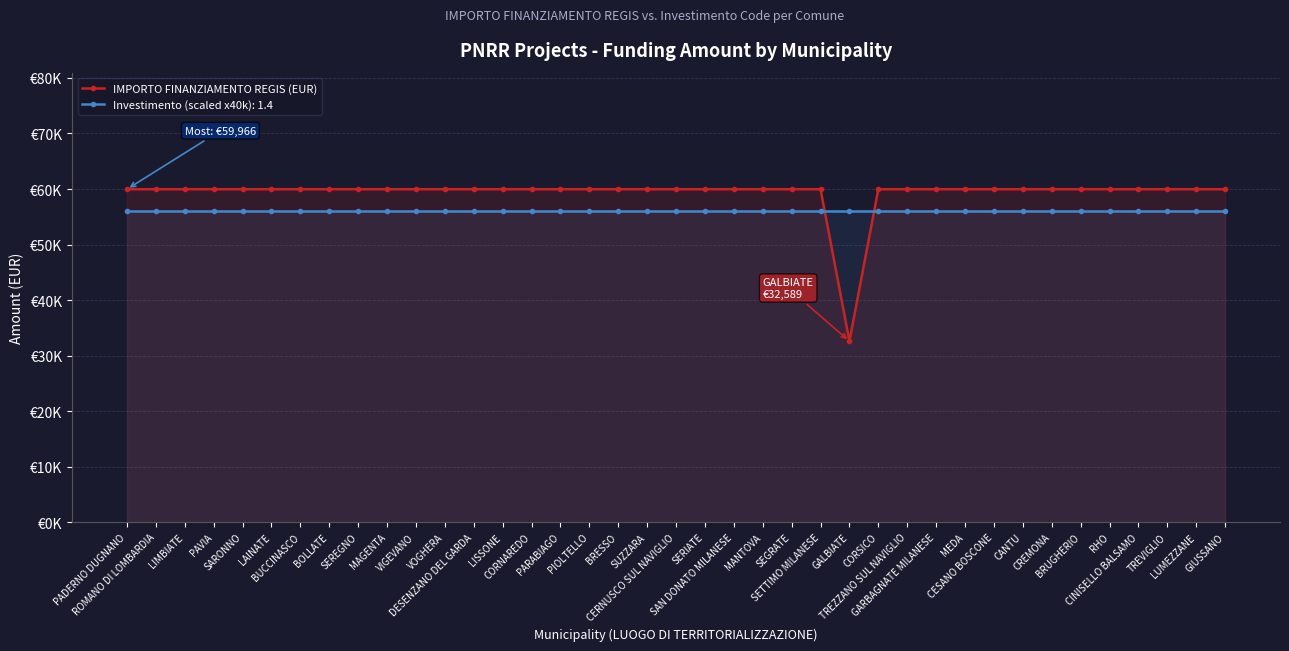

What position from the left is GALBIATE?

26